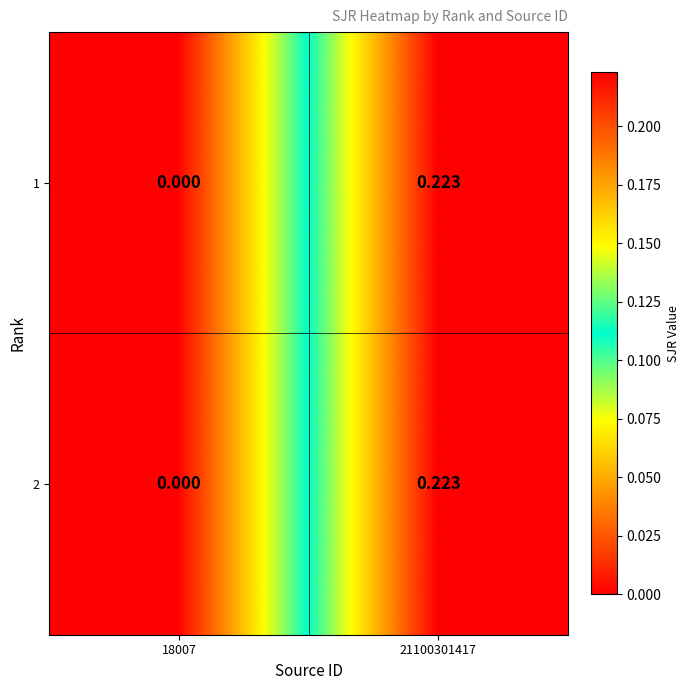

How many data points does each series have?

2